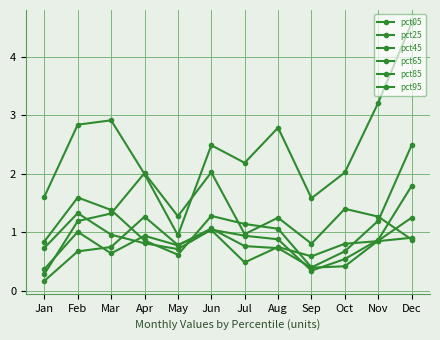

At how many categories does at least one series exceed 2?

9